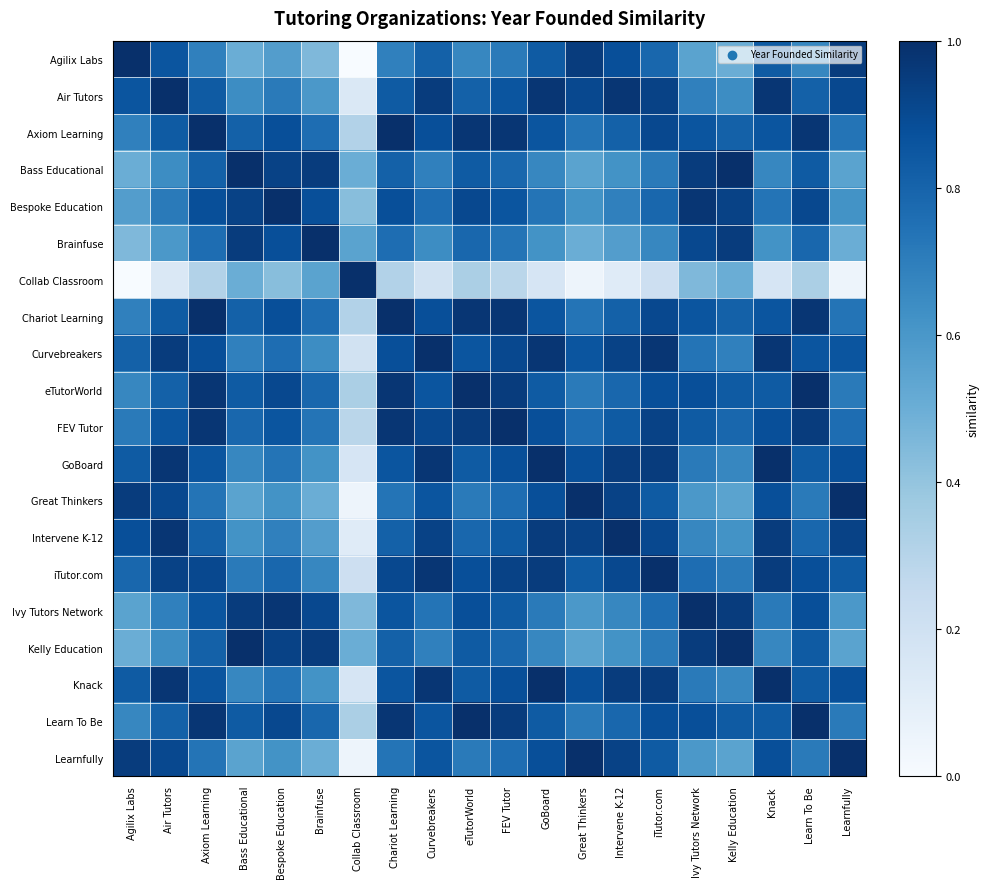

Reading left to right, list all the values displayed in this chart.

Agilix Labs: Agilix Labs=1.0	Air Tutors=0.9	Axiom Learning=0.7	Bass Educational=0.5	Bespoke Education=0.6	Brainfuse=0.5	Collab Classroom=0.0	Chariot Learning=0.7	Curvebreakers=0.8	eTutorWorld=0.7	FEV Tutor=0.7	GoBoard=0.8	Great Thinkers=1.0	Intervene K-12=0.9	iTutor.com=0.8	Ivy Tutors Network=0.5	Kelly Education=0.5	Knack=0.8	Learn To Be=0.7	Learnfully=1.0
Air Tutors: Agilix Labs=0.9	Air Tutors=1.0	Axiom Learning=0.8	Bass Educational=0.6	Bespoke Education=0.7	Brainfuse=0.6	Collab Classroom=0.1	Chariot Learning=0.8	Curvebreakers=1.0	eTutorWorld=0.8	FEV Tutor=0.9	GoBoard=1.0	Great Thinkers=0.9	Intervene K-12=1.0	iTutor.com=0.9	Ivy Tutors Network=0.7	Kelly Education=0.6	Knack=1.0	Learn To Be=0.8	Learnfully=0.9
Axiom Learning: Agilix Labs=0.7	Air Tutors=0.8	Axiom Learning=1.0	Bass Educational=0.8	Bespoke Education=0.9	Brainfuse=0.8	Collab Classroom=0.3	Chariot Learning=1.0	Curvebreakers=0.9	eTutorWorld=1.0	FEV Tutor=1.0	GoBoard=0.9	Great Thinkers=0.7	Intervene K-12=0.8	iTutor.com=0.9	Ivy Tutors Network=0.9	Kelly Education=0.8	Knack=0.9	Learn To Be=1.0	Learnfully=0.7
Bass Educational: Agilix Labs=0.5	Air Tutors=0.6	Axiom Learning=0.8	Bass Educational=1.0	Bespoke Education=0.9	Brainfuse=1.0	Collab Classroom=0.5	Chariot Learning=0.8	Curvebreakers=0.7	eTutorWorld=0.8	FEV Tutor=0.8	GoBoard=0.7	Great Thinkers=0.5	Intervene K-12=0.6	iTutor.com=0.7	Ivy Tutors Network=1.0	Kelly Education=1.0	Knack=0.7	Learn To Be=0.8	Learnfully=0.5
Bespoke Education: Agilix Labs=0.6	Air Tutors=0.7	Axiom Learning=0.9	Bass Educational=0.9	Bespoke Education=1.0	Brainfuse=0.9	Collab Classroom=0.4	Chariot Learning=0.9	Curvebreakers=0.8	eTutorWorld=0.9	FEV Tutor=0.9	GoBoard=0.7	Great Thinkers=0.6	Intervene K-12=0.7	iTutor.com=0.8	Ivy Tutors Network=1.0	Kelly Education=0.9	Knack=0.7	Learn To Be=0.9	Learnfully=0.6
Brainfuse: Agilix Labs=0.5	Air Tutors=0.6	Axiom Learning=0.8	Bass Educational=1.0	Bespoke Education=0.9	Brainfuse=1.0	Collab Classroom=0.5	Chariot Learning=0.8	Curvebreakers=0.6	eTutorWorld=0.8	FEV Tutor=0.7	GoBoard=0.6	Great Thinkers=0.5	Intervene K-12=0.6	iTutor.com=0.7	Ivy Tutors Network=0.9	Kelly Education=1.0	Knack=0.6	Learn To Be=0.8	Learnfully=0.5
Collab Classroom: Agilix Labs=0.0	Air Tutors=0.1	Axiom Learning=0.3	Bass Educational=0.5	Bespoke Education=0.4	Brainfuse=0.5	Collab Classroom=1.0	Chariot Learning=0.3	Curvebreakers=0.2	eTutorWorld=0.3	FEV Tutor=0.3	GoBoard=0.2	Great Thinkers=0.0	Intervene K-12=0.1	iTutor.com=0.2	Ivy Tutors Network=0.5	Kelly Education=0.5	Knack=0.2	Learn To Be=0.3	Learnfully=0.0
Chariot Learning: Agilix Labs=0.7	Air Tutors=0.8	Axiom Learning=1.0	Bass Educational=0.8	Bespoke Education=0.9	Brainfuse=0.8	Collab Classroom=0.3	Chariot Learning=1.0	Curvebreakers=0.9	eTutorWorld=1.0	FEV Tutor=1.0	GoBoard=0.9	Great Thinkers=0.7	Intervene K-12=0.8	iTutor.com=0.9	Ivy Tutors Network=0.9	Kelly Education=0.8	Knack=0.9	Learn To Be=1.0	Learnfully=0.7
Curvebreakers: Agilix Labs=0.8	Air Tutors=1.0	Axiom Learning=0.9	Bass Educational=0.7	Bespoke Education=0.8	Brainfuse=0.6	Collab Classroom=0.2	Chariot Learning=0.9	Curvebreakers=1.0	eTutorWorld=0.9	FEV Tutor=0.9	GoBoard=1.0	Great Thinkers=0.9	Intervene K-12=0.9	iTutor.com=1.0	Ivy Tutors Network=0.7	Kelly Education=0.7	Knack=1.0	Learn To Be=0.9	Learnfully=0.9
eTutorWorld: Agilix Labs=0.7	Air Tutors=0.8	Axiom Learning=1.0	Bass Educational=0.8	Bespoke Education=0.9	Brainfuse=0.8	Collab Classroom=0.3	Chariot Learning=1.0	Curvebreakers=0.9	eTutorWorld=1.0	FEV Tutor=1.0	GoBoard=0.8	Great Thinkers=0.7	Intervene K-12=0.8	iTutor.com=0.9	Ivy Tutors Network=0.9	Kelly Education=0.8	Knack=0.8	Learn To Be=1.0	Learnfully=0.7
FEV Tutor: Agilix Labs=0.7	Air Tutors=0.9	Axiom Learning=1.0	Bass Educational=0.8	Bespoke Education=0.9	Brainfuse=0.7	Collab Classroom=0.3	Chariot Learning=1.0	Curvebreakers=0.9	eTutorWorld=1.0	FEV Tutor=1.0	GoBoard=0.9	Great Thinkers=0.8	Intervene K-12=0.8	iTutor.com=0.9	Ivy Tutors Network=0.8	Kelly Education=0.8	Knack=0.9	Learn To Be=1.0	Learnfully=0.8
GoBoard: Agilix Labs=0.8	Air Tutors=1.0	Axiom Learning=0.9	Bass Educational=0.7	Bespoke Education=0.7	Brainfuse=0.6	Collab Classroom=0.2	Chariot Learning=0.9	Curvebreakers=1.0	eTutorWorld=0.8	FEV Tutor=0.9	GoBoard=1.0	Great Thinkers=0.9	Intervene K-12=1.0	iTutor.com=1.0	Ivy Tutors Network=0.7	Kelly Education=0.7	Knack=1.0	Learn To Be=0.8	Learnfully=0.9
Great Thinkers: Agilix Labs=1.0	Air Tutors=0.9	Axiom Learning=0.7	Bass Educational=0.5	Bespoke Education=0.6	Brainfuse=0.5	Collab Classroom=0.0	Chariot Learning=0.7	Curvebreakers=0.9	eTutorWorld=0.7	FEV Tutor=0.8	GoBoard=0.9	Great Thinkers=1.0	Intervene K-12=0.9	iTutor.com=0.8	Ivy Tutors Network=0.6	Kelly Education=0.5	Knack=0.9	Learn To Be=0.7	Learnfully=1.0
Intervene K-12: Agilix Labs=0.9	Air Tutors=1.0	Axiom Learning=0.8	Bass Educational=0.6	Bespoke Education=0.7	Brainfuse=0.6	Collab Classroom=0.1	Chariot Learning=0.8	Curvebreakers=0.9	eTutorWorld=0.8	FEV Tutor=0.8	GoBoard=1.0	Great Thinkers=0.9	Intervene K-12=1.0	iTutor.com=0.9	Ivy Tutors Network=0.7	Kelly Education=0.6	Knack=1.0	Learn To Be=0.8	Learnfully=0.9
iTutor.com: Agilix Labs=0.8	Air Tutors=0.9	Axiom Learning=0.9	Bass Educational=0.7	Bespoke Education=0.8	Brainfuse=0.7	Collab Classroom=0.2	Chariot Learning=0.9	Curvebreakers=1.0	eTutorWorld=0.9	FEV Tutor=0.9	GoBoard=1.0	Great Thinkers=0.8	Intervene K-12=0.9	iTutor.com=1.0	Ivy Tutors Network=0.8	Kelly Education=0.7	Knack=1.0	Learn To Be=0.9	Learnfully=0.8
Ivy Tutors Network: Agilix Labs=0.5	Air Tutors=0.7	Axiom Learning=0.9	Bass Educational=1.0	Bespoke Education=1.0	Brainfuse=0.9	Collab Classroom=0.5	Chariot Learning=0.9	Curvebreakers=0.7	eTutorWorld=0.9	FEV Tutor=0.8	GoBoard=0.7	Great Thinkers=0.6	Intervene K-12=0.7	iTutor.com=0.8	Ivy Tutors Network=1.0	Kelly Education=1.0	Knack=0.7	Learn To Be=0.9	Learnfully=0.6
Kelly Education: Agilix Labs=0.5	Air Tutors=0.6	Axiom Learning=0.8	Bass Educational=1.0	Bespoke Education=0.9	Brainfuse=1.0	Collab Classroom=0.5	Chariot Learning=0.8	Curvebreakers=0.7	eTutorWorld=0.8	FEV Tutor=0.8	GoBoard=0.7	Great Thinkers=0.5	Intervene K-12=0.6	iTutor.com=0.7	Ivy Tutors Network=1.0	Kelly Education=1.0	Knack=0.7	Learn To Be=0.8	Learnfully=0.5
Knack: Agilix Labs=0.8	Air Tutors=1.0	Axiom Learning=0.9	Bass Educational=0.7	Bespoke Education=0.7	Brainfuse=0.6	Collab Classroom=0.2	Chariot Learning=0.9	Curvebreakers=1.0	eTutorWorld=0.8	FEV Tutor=0.9	GoBoard=1.0	Great Thinkers=0.9	Intervene K-12=1.0	iTutor.com=1.0	Ivy Tutors Network=0.7	Kelly Education=0.7	Knack=1.0	Learn To Be=0.8	Learnfully=0.9
Learn To Be: Agilix Labs=0.7	Air Tutors=0.8	Axiom Learning=1.0	Bass Educational=0.8	Bespoke Education=0.9	Brainfuse=0.8	Collab Classroom=0.3	Chariot Learning=1.0	Curvebreakers=0.9	eTutorWorld=1.0	FEV Tutor=1.0	GoBoard=0.8	Great Thinkers=0.7	Intervene K-12=0.8	iTutor.com=0.9	Ivy Tutors Network=0.9	Kelly Education=0.8	Knack=0.8	Learn To Be=1.0	Learnfully=0.7
Learnfully: Agilix Labs=1.0	Air Tutors=0.9	Axiom Learning=0.7	Bass Educational=0.5	Bespoke Education=0.6	Brainfuse=0.5	Collab Classroom=0.0	Chariot Learning=0.7	Curvebreakers=0.9	eTutorWorld=0.7	FEV Tutor=0.8	GoBoard=0.9	Great Thinkers=1.0	Intervene K-12=0.9	iTutor.com=0.8	Ivy Tutors Network=0.6	Kelly Education=0.5	Knack=0.9	Learn To Be=0.7	Learnfully=1.0